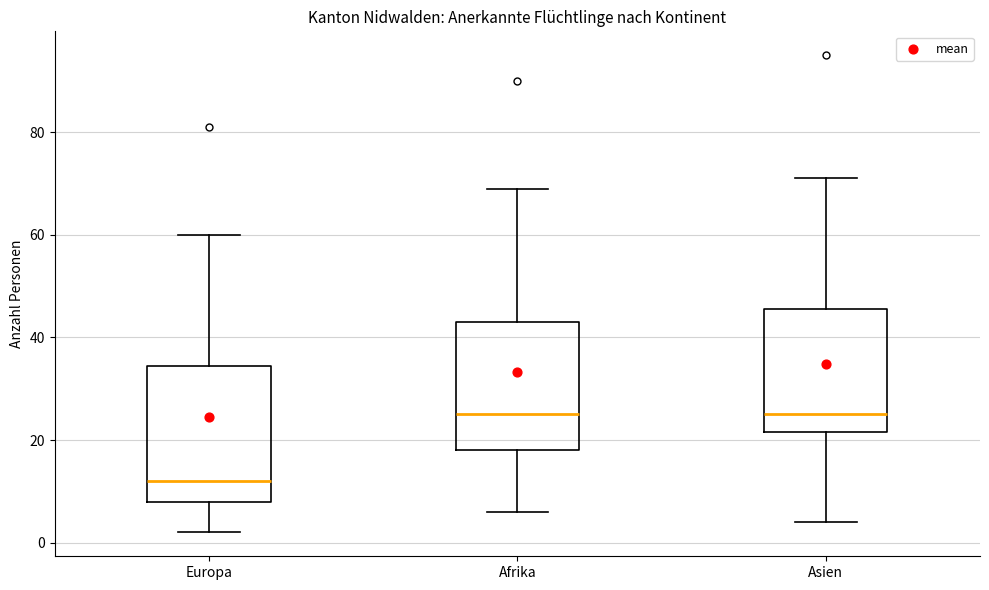

Which box's median line is the lowest?

Europa